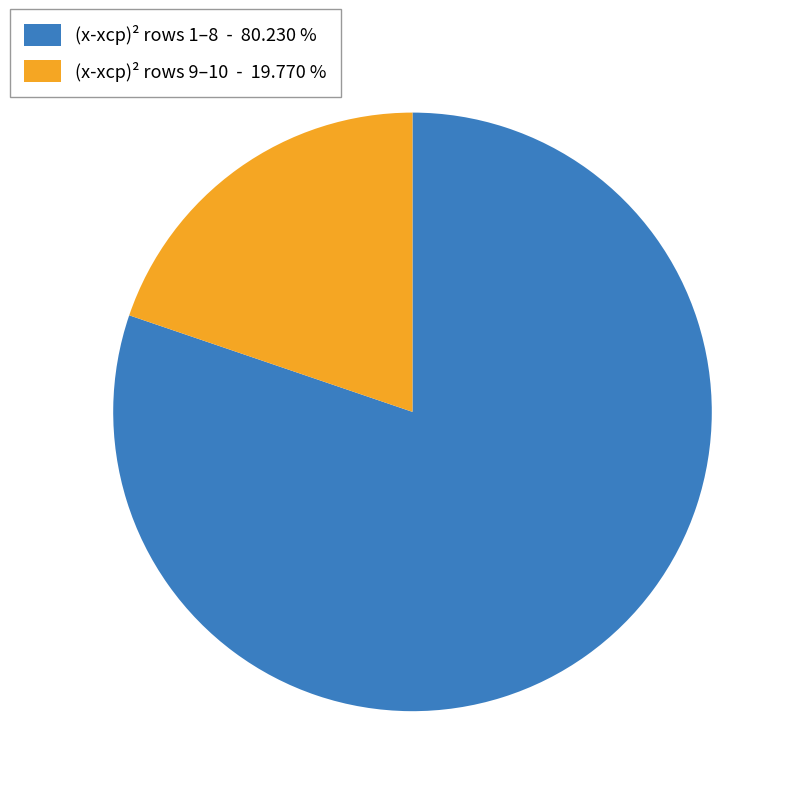

How many segments does this pie chart have?

2